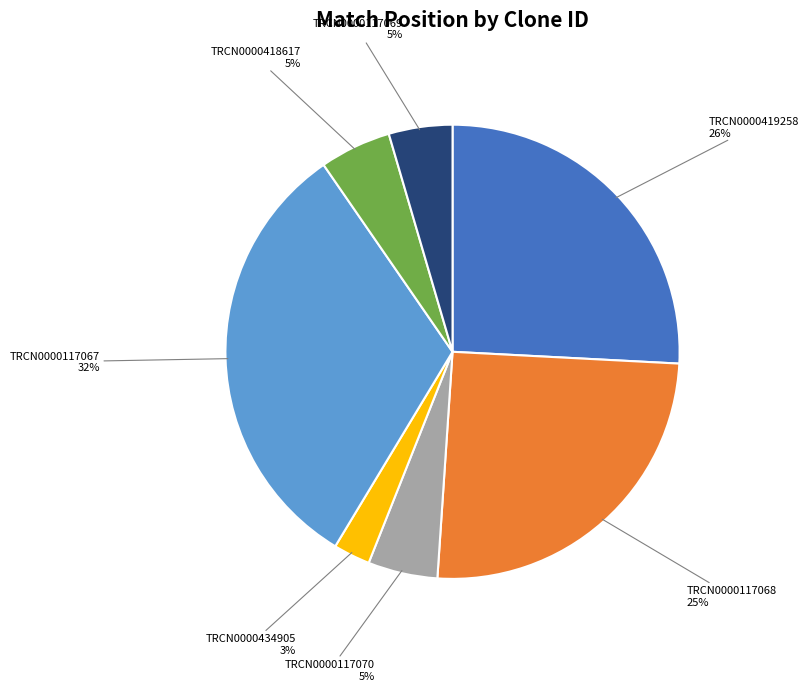

Does TRCN0000117067 account for over 50% of the chart?

No